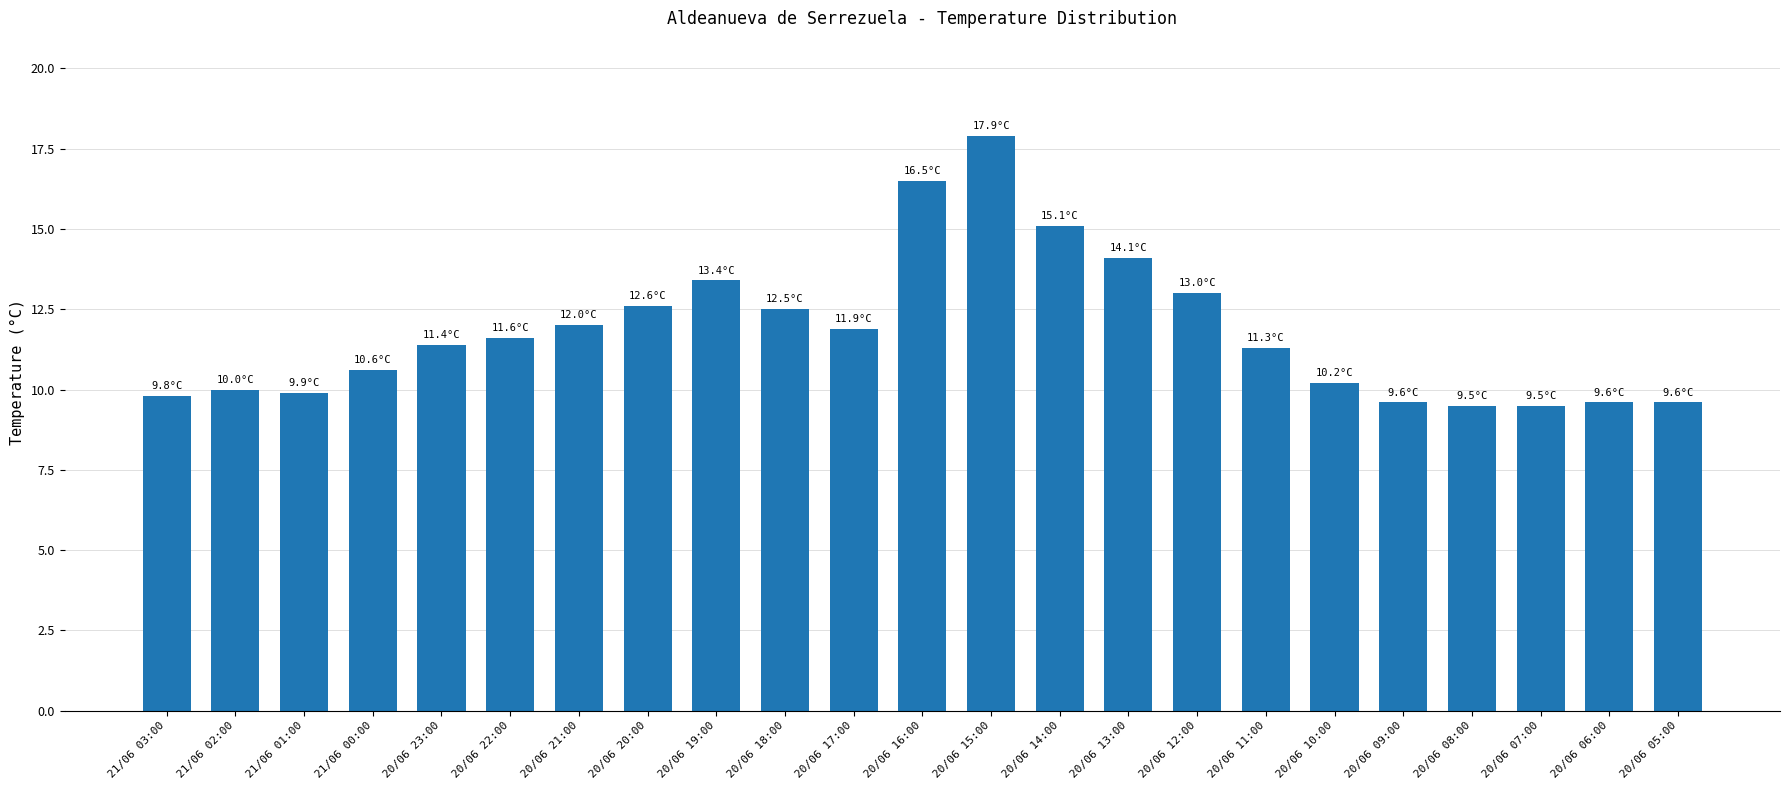

How many bars are there in total?

23